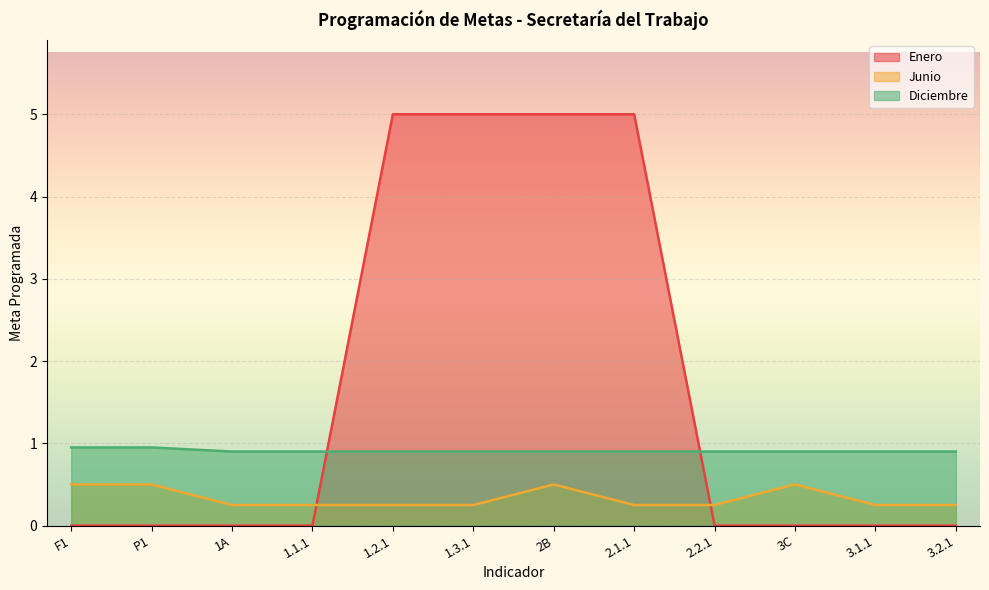

Read the Junio value at F1.

0.5